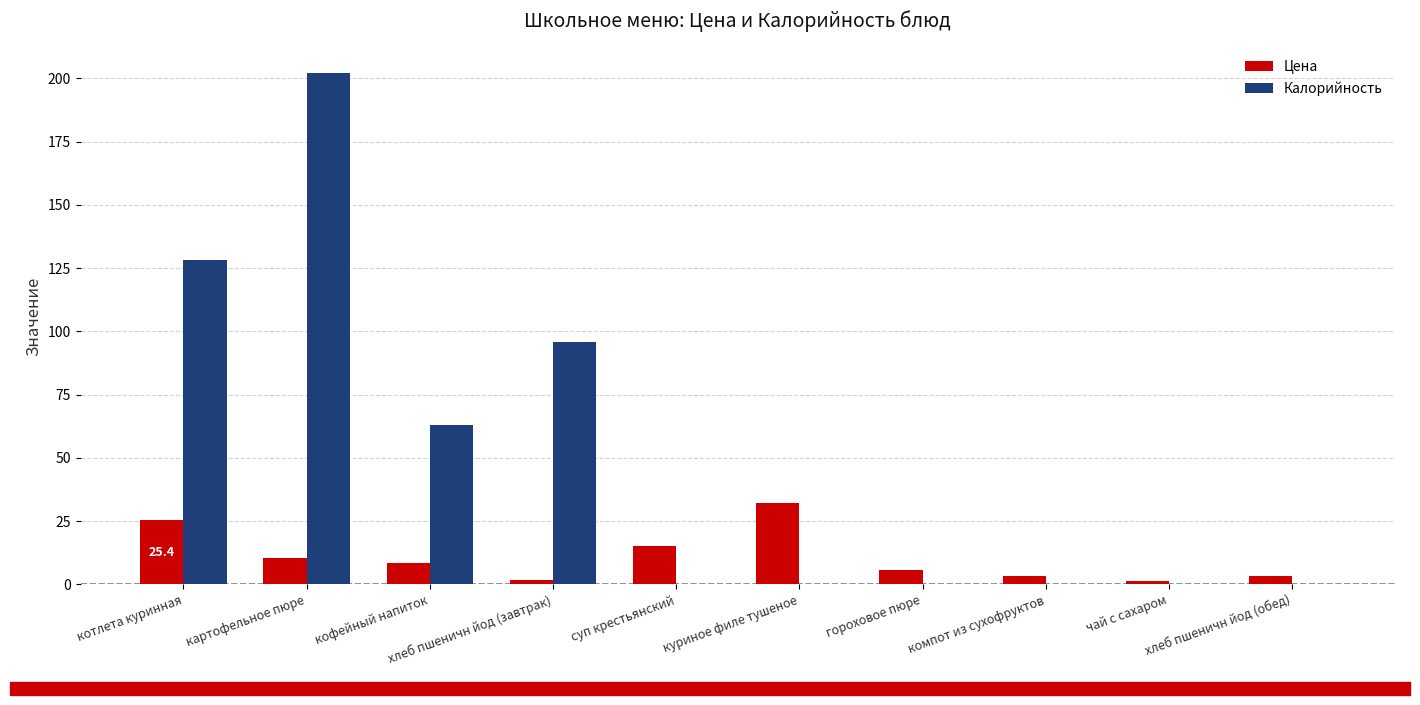

Which series has the largest total across all categories?

Калорийность